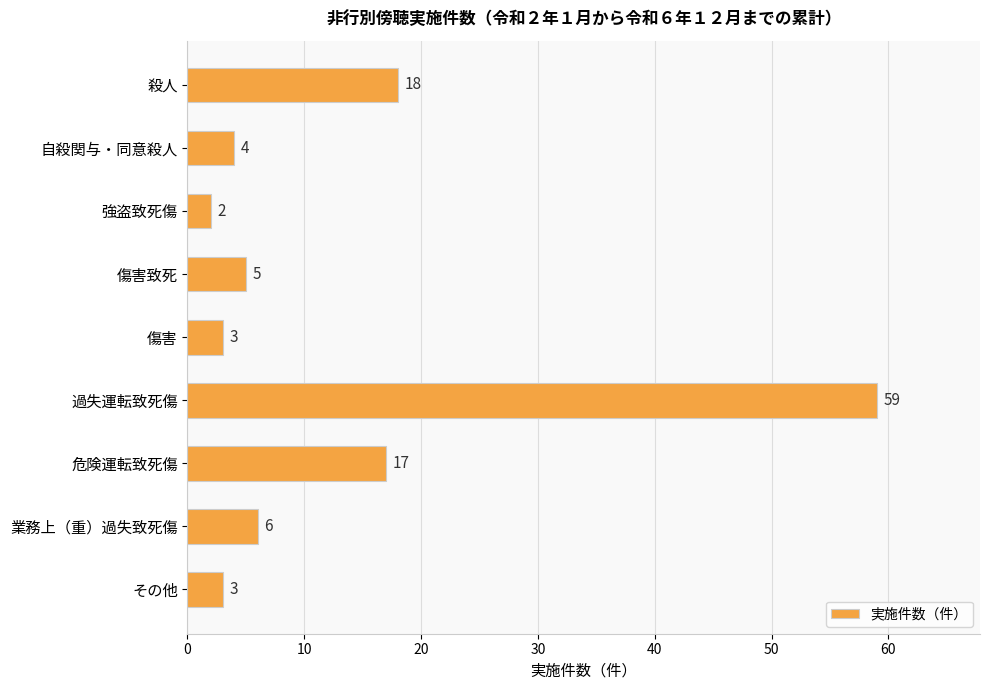

How many bars are there in total?

9